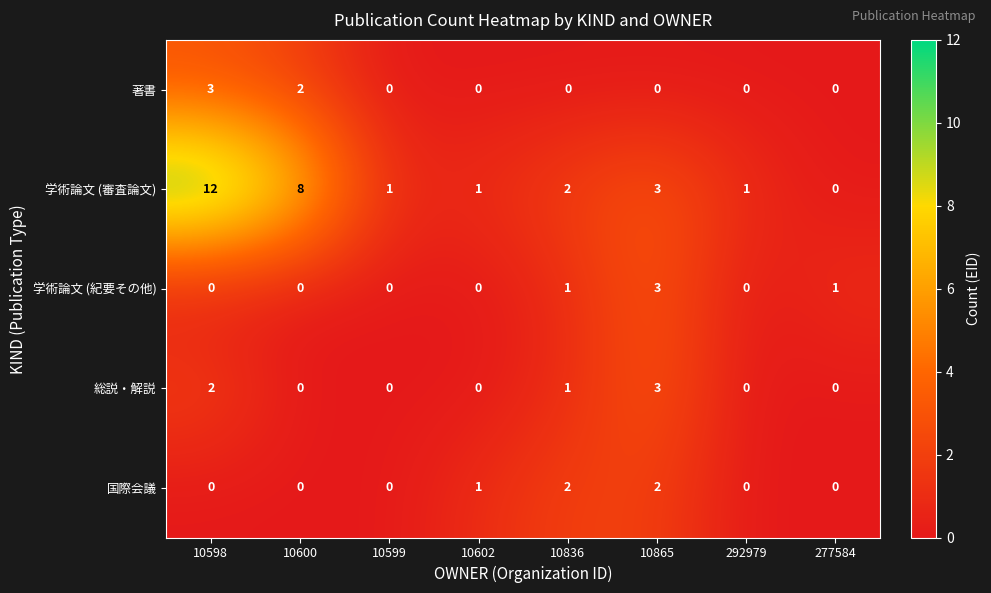

What is the sum of all 国際会議 values?

5